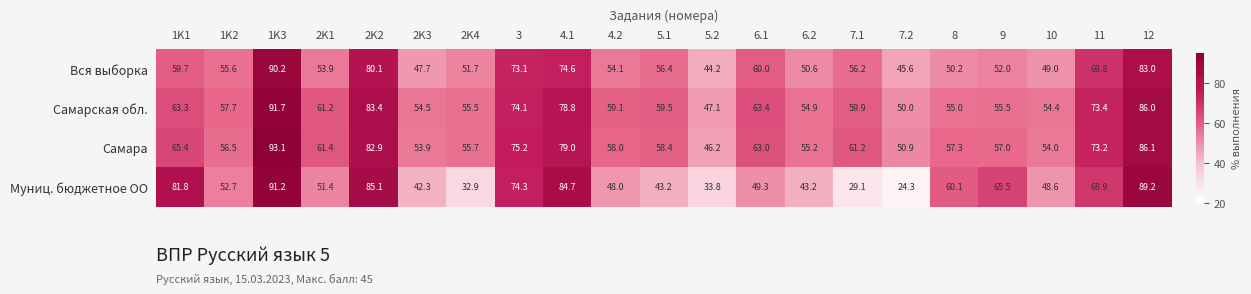

Rank the series by their maximum value, from lowest to highest.

Вся выборка, Муниц. бюджетное ОО, Самарская обл., Самара